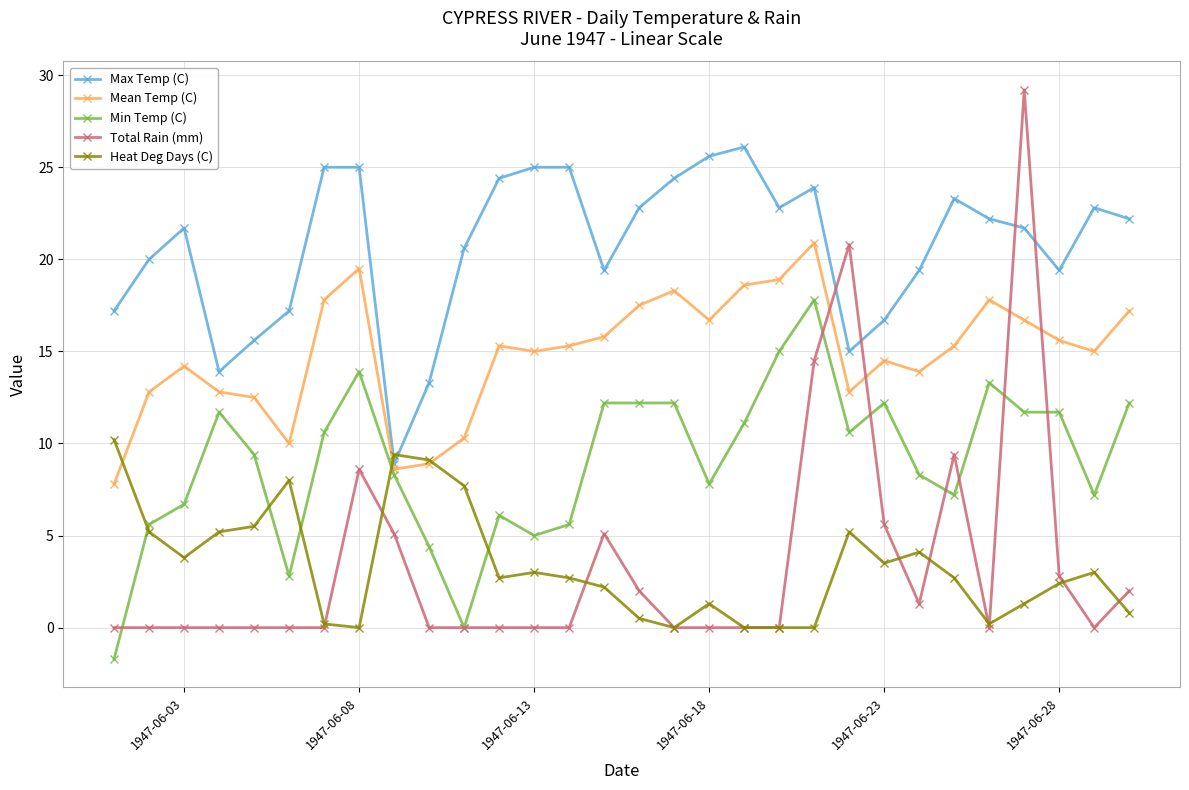

Which series has the widest spread of values?

Total Rain (mm)